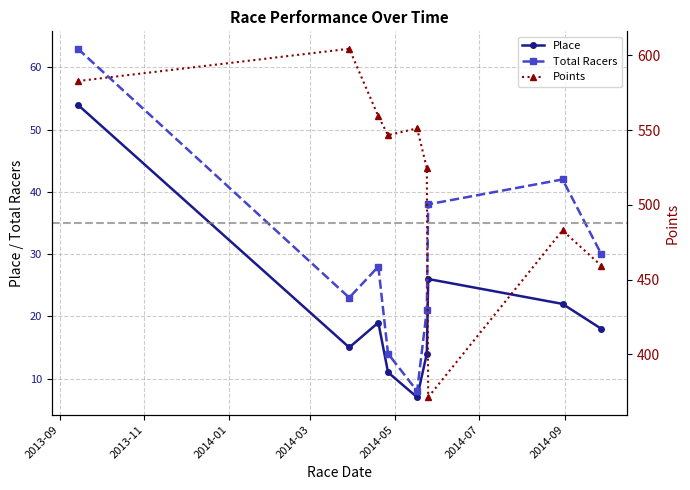

What is the minimum value for Place?

7